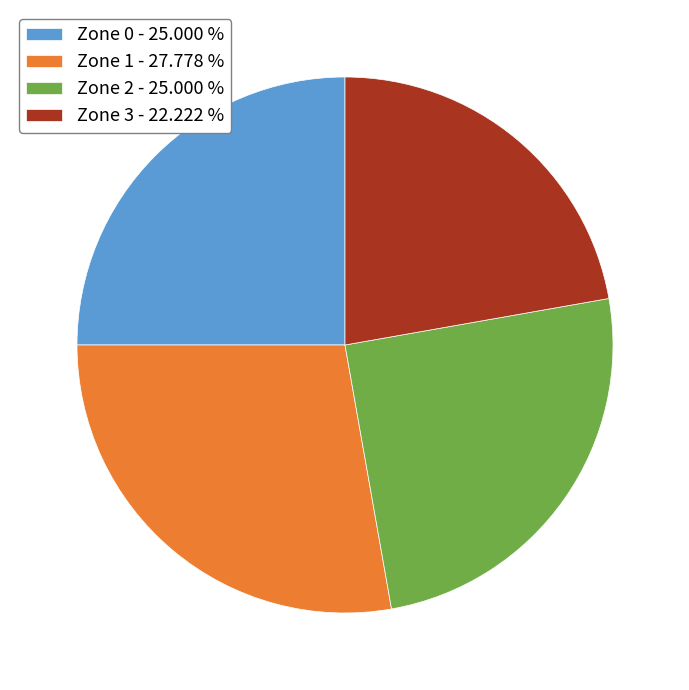

The Zone 3 slice represents 34% of the pie. True or false?

False